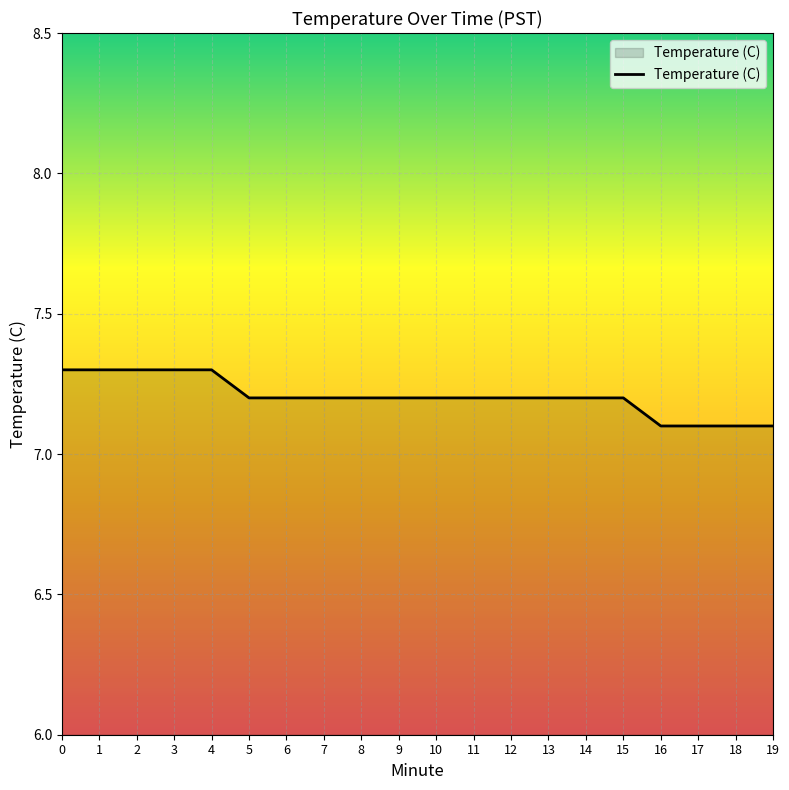

Does the chart display data point markers on the line(s)?

No